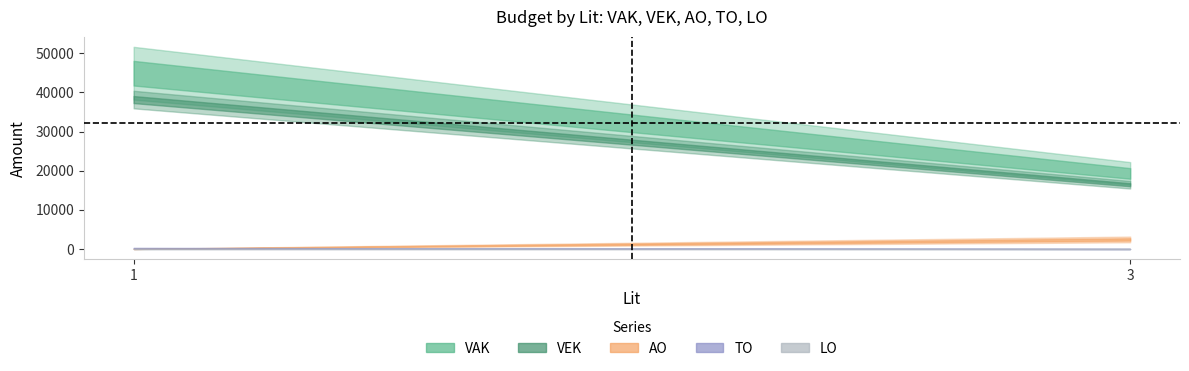

What is the sum of all AO values?

2448